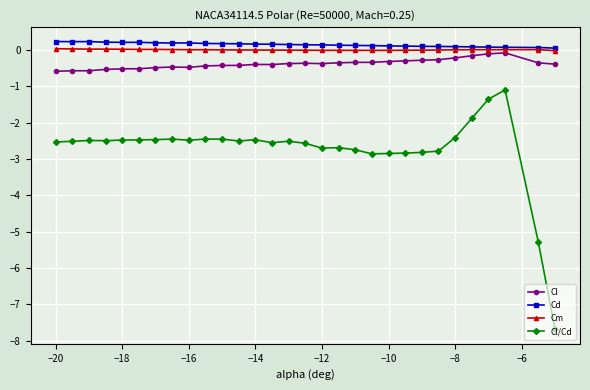

True or false: Cd has more than 2 points higher than both neighbors.

True